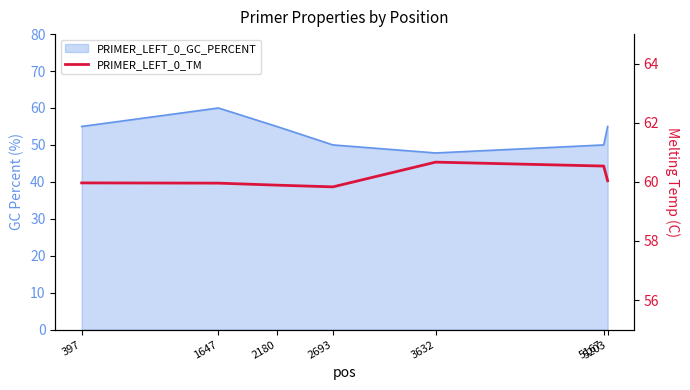

The value at 3632 is 60.7. True or false?

True